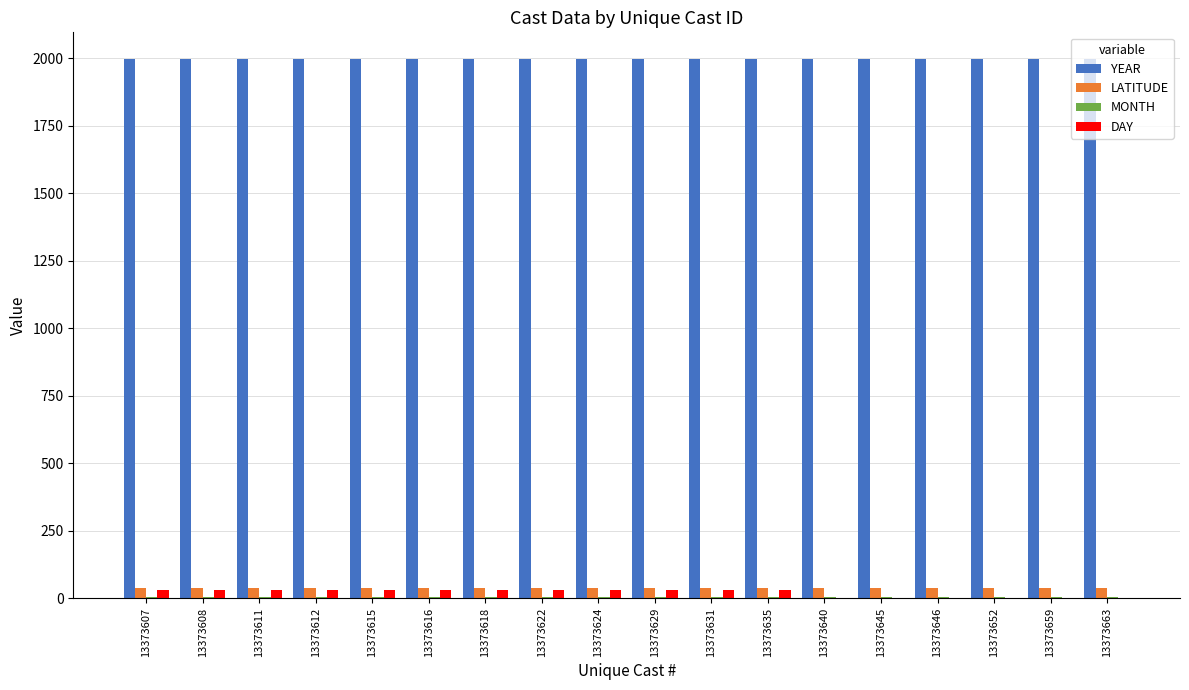

Which series has the largest total across all categories?

YEAR